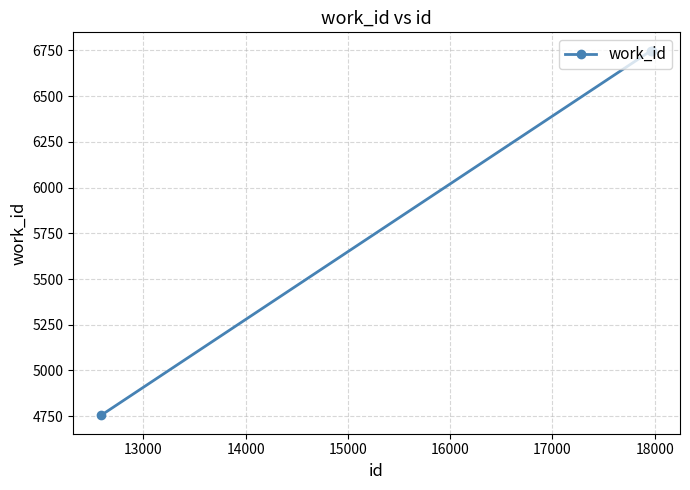

What is the minimum value shown in the chart?

4754